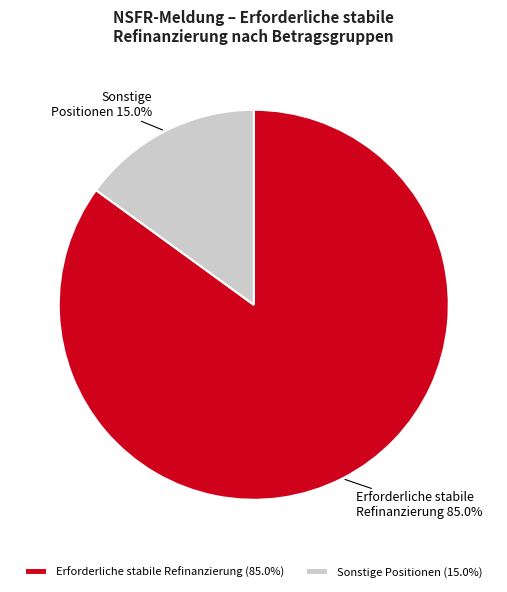

Does any single category account for the majority?

Yes